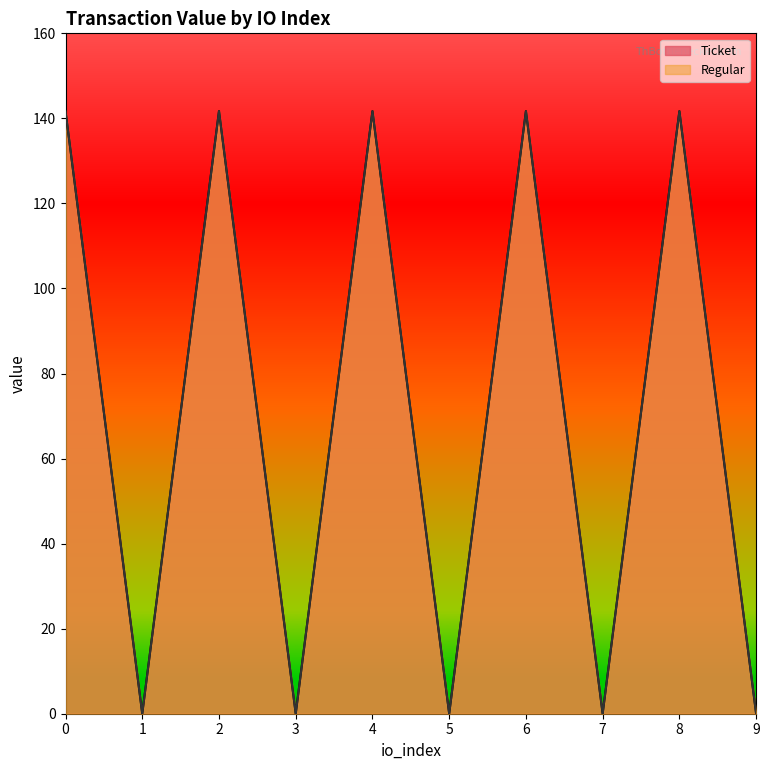

Which category has the lowest value in the Ticket series?

1